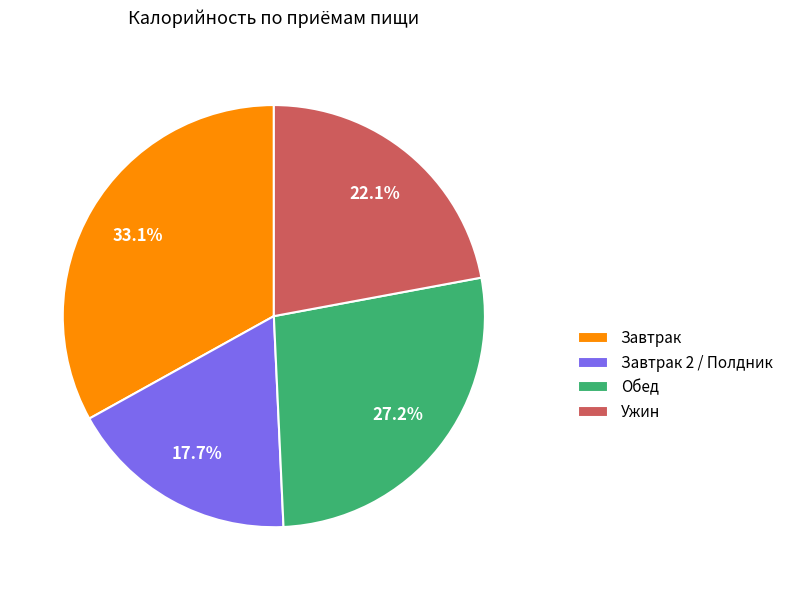

Do Обед and Ужин together represent more than half of the pie?

No